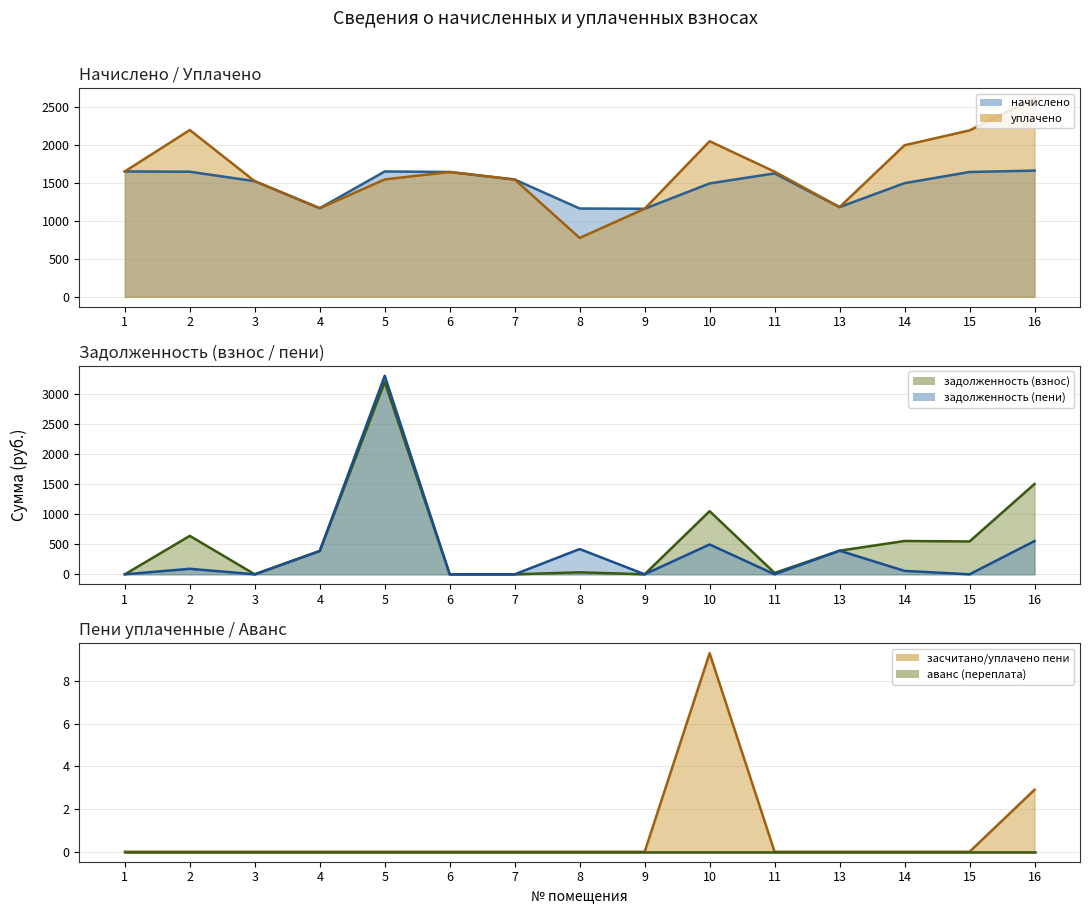

Reading left to right, extract all data points from this chart.

начислено: 1=1649.7	2=1646.0	3=1521.4	4=1165.8	5=1649.7	6=1642.4	7=1543.4	8=1162.1	9=1158.5	10=1492.0	11=1624.0	13=1180.4	14=1495.7	15=1642.4	16=1660.7
задолженность (взнос): 1=0.0	2=640.6	3=0.0	4=388.6	5=3204.3	6=0.0	7=0.0	8=33.6	9=0.4	10=1052.5	11=22.9	13=393.5	14=555.5	15=547.5	16=1505.3
засчитано/уплачено пени: 1=0.0	2=0.0	3=0.0	4=0.0	5=0.0	6=0.0	7=0.0	8=0.0	9=0.0	10=9.3	11=0.0	13=0.0	14=0.0	15=0.0	16=2.9
уплачено: 1=1649.7	2=2194.7	3=1521.4	4=1165.8	5=1544.6	6=1642.4	7=1543.4	8=774.7	9=1158.5	10=2047.2	11=1647.0	13=1180.4	14=1994.3	15=2189.8	16=2612.5
задолженность (пени): 1=0.0	2=92.0	3=0.0	4=388.6	5=3309.4	6=0.0	7=0.0	8=421.0	9=0.4	10=497.4	11=0.0	13=393.5	14=57.0	15=0.0	16=553.6